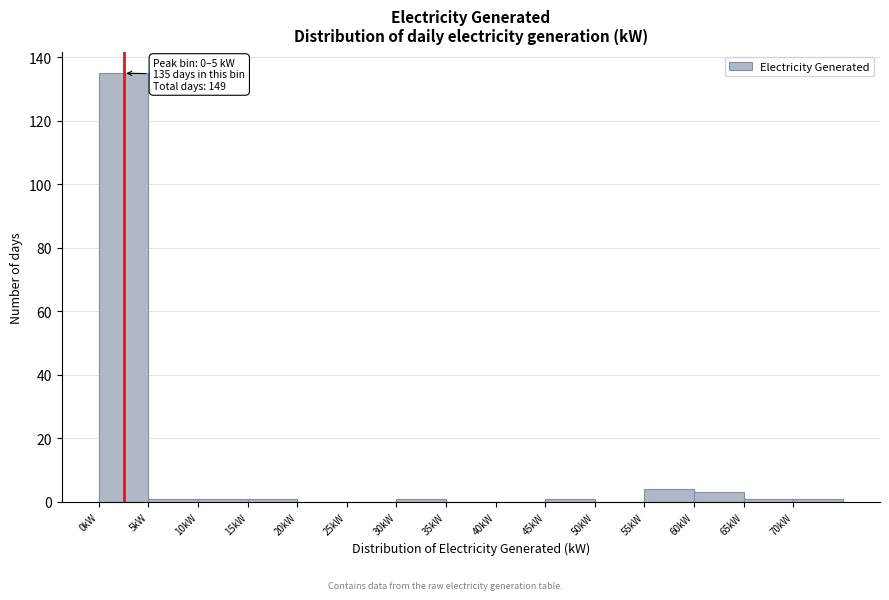

Which range on the x-axis has the tallest bar?

0 to 5